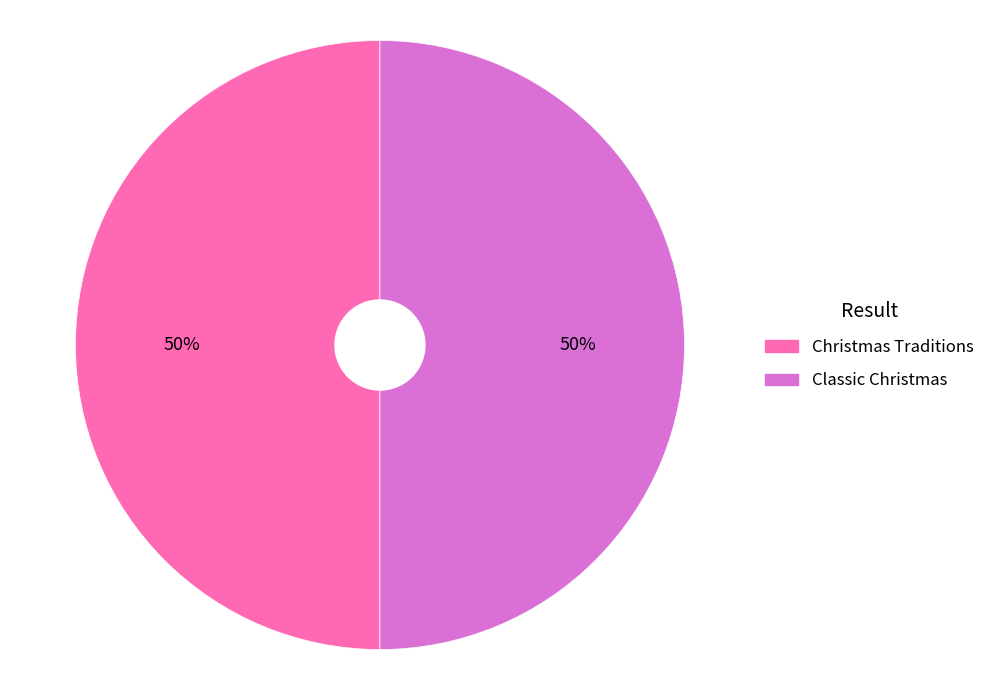

To the nearest percent, what is the average slice percentage?

50%